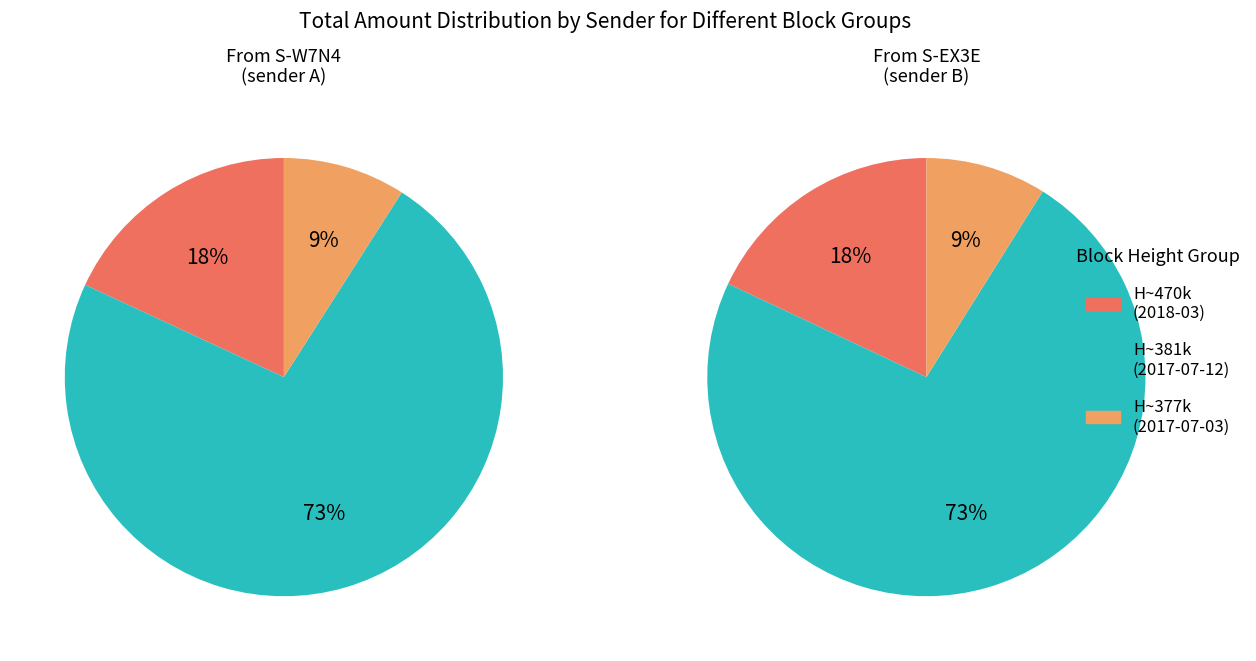

Which slice represents more than half of the pie?

Height 381129/381138